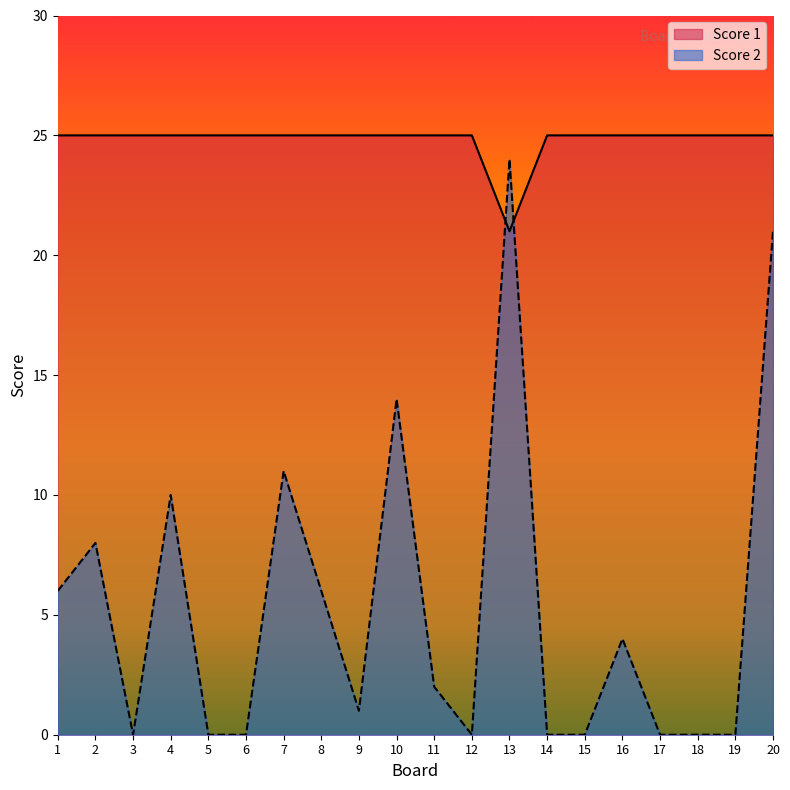

What is the sum of all Score 2 values?

107